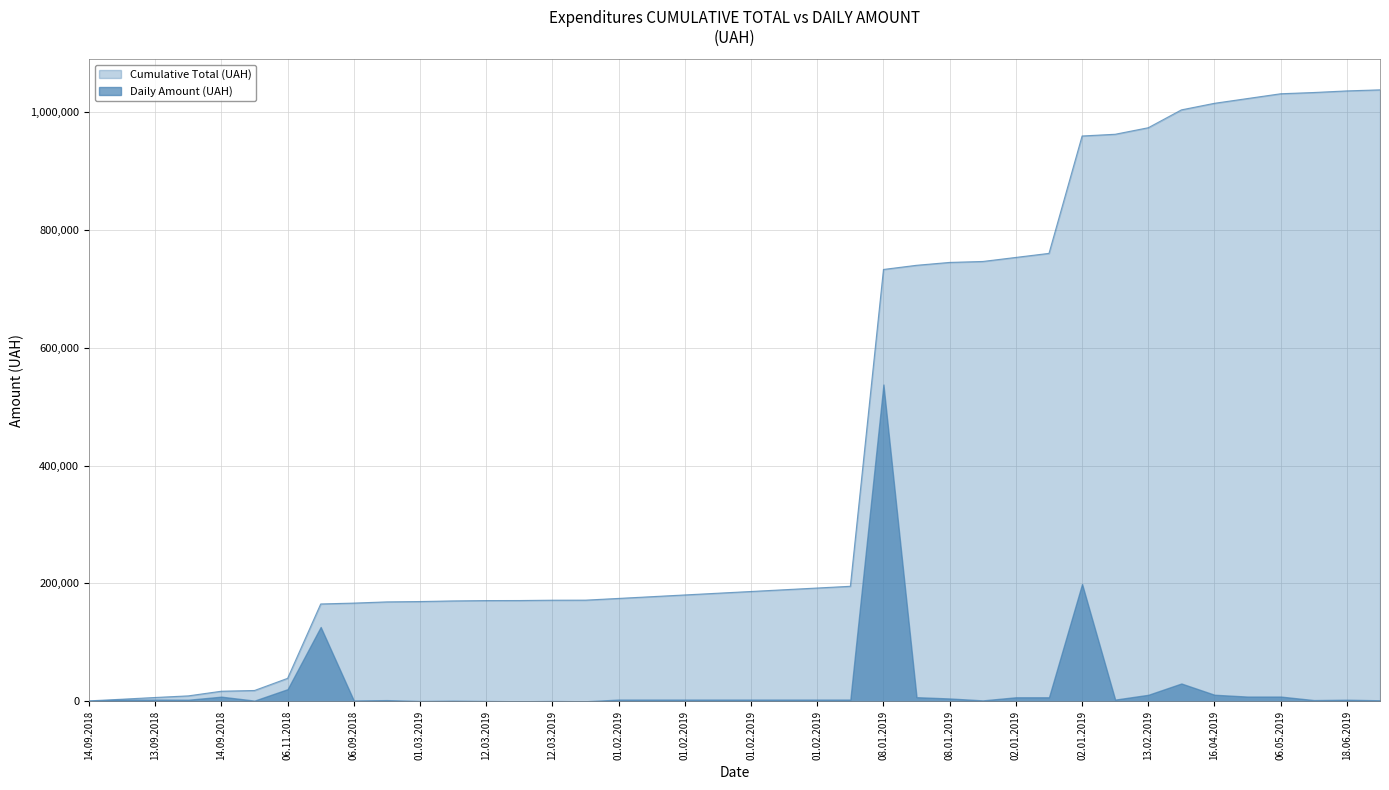

Where does the Cumulative Total (UAH) series first go above 2939?

13.09.2018